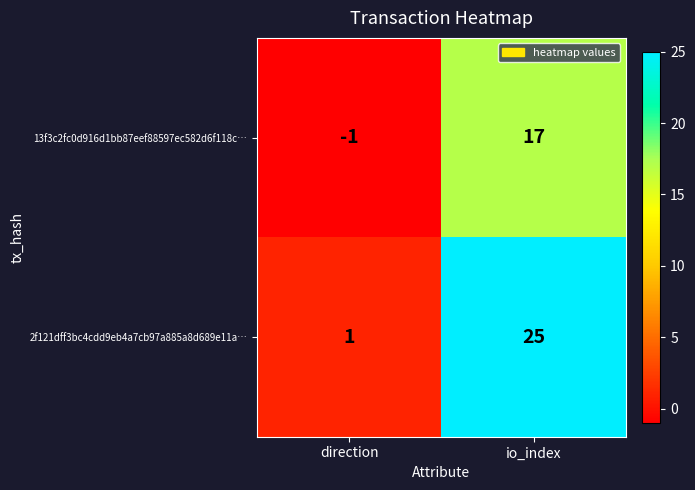

Rank the series by their average value, from highest to lowest.

2f121dff3bc4cdd9eb4a7cb97a885a8d689e11a…, 13f3c2fc0d916d1bb87eef88597ec582d6f118c…